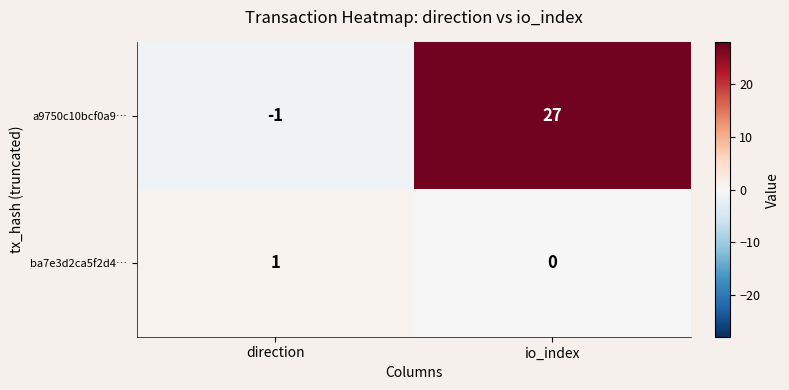

Rank the series by their maximum value, from highest to lowest.

a9750c10bcf0a9…, ba7e3d2ca5f2d4…